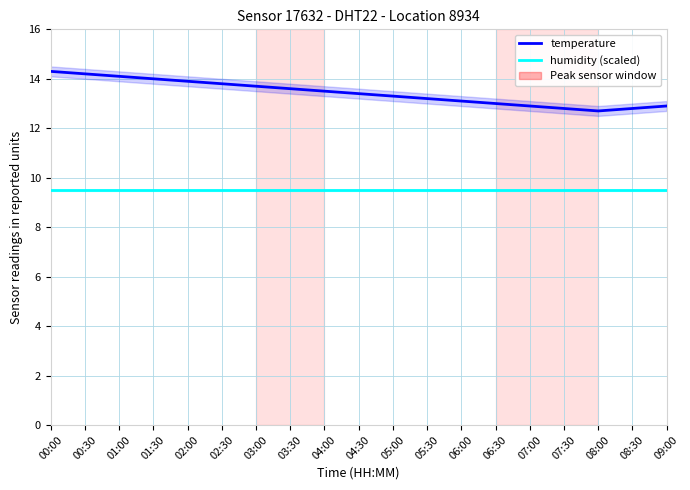

Which category has the lowest value across all series?

00:00